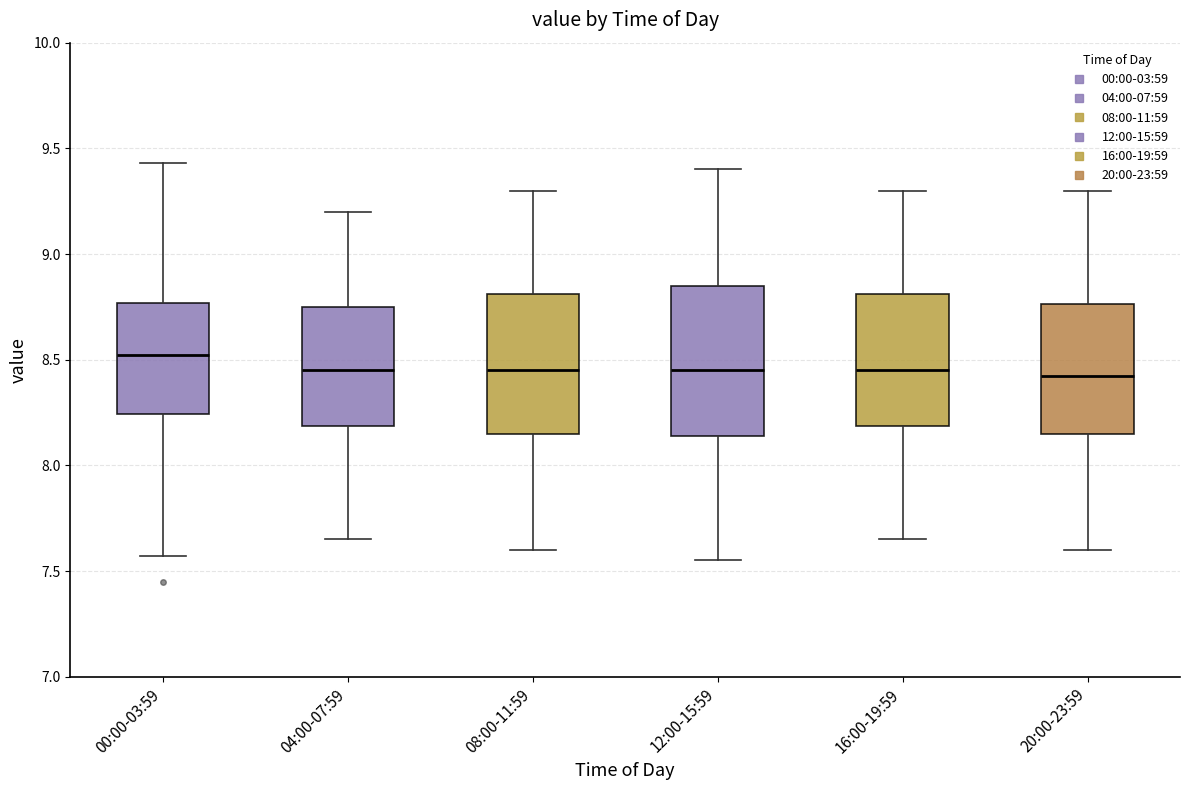

Which box is the tallest, from its lower edge to its upper edge?

12:00-15:59